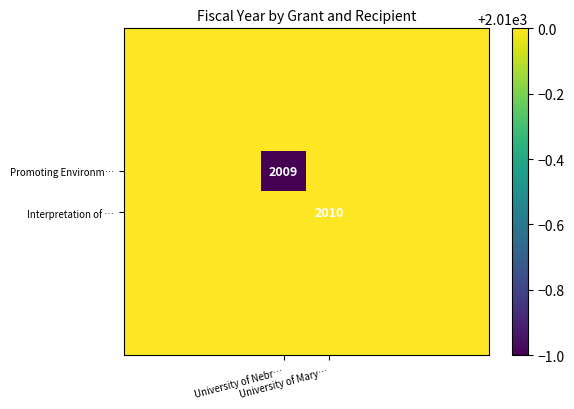

The Promoting Environm… series shows 2009 at University of Nebr…. True or false?

True